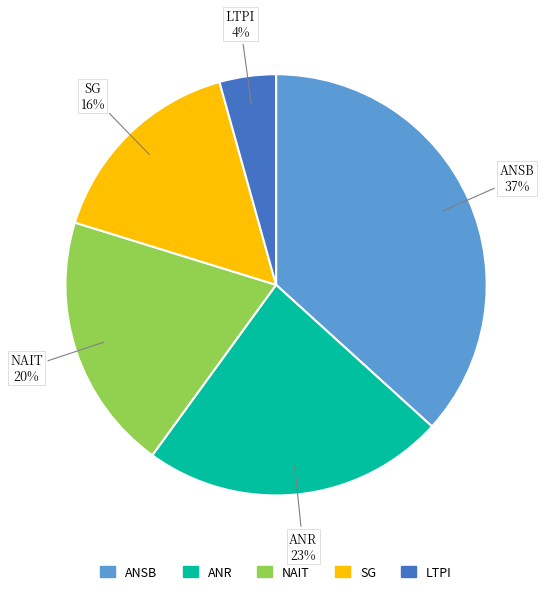

What is the largest slice in the pie chart?

ANSB